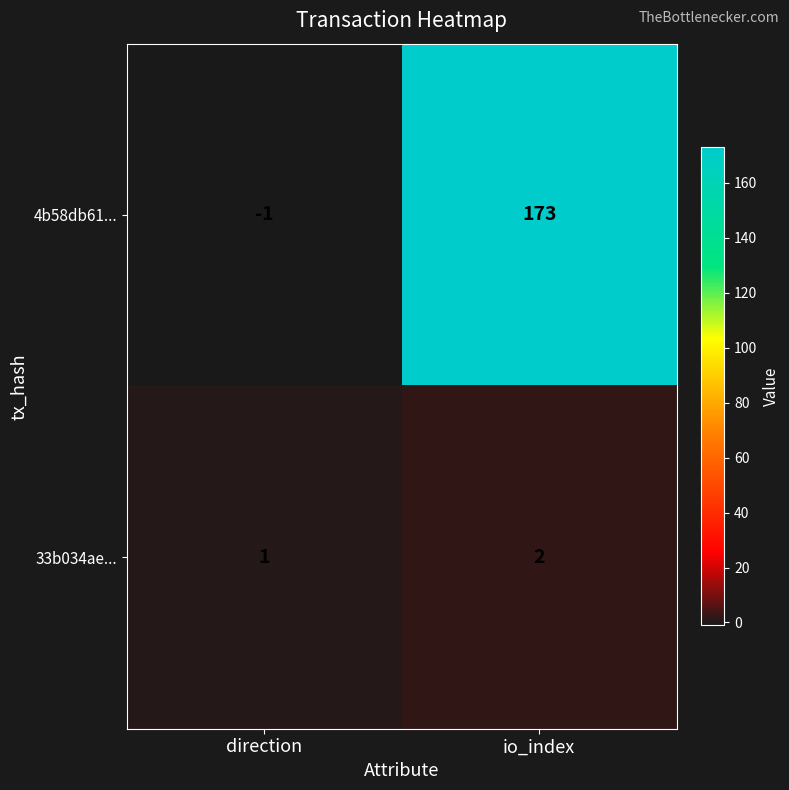

At io_index, list the series in order from largest to smallest.

4b58db61..., 33b034ae...